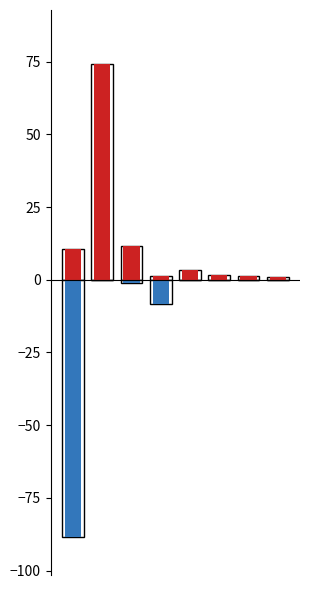

Which has a higher value, 6 or 5?

5